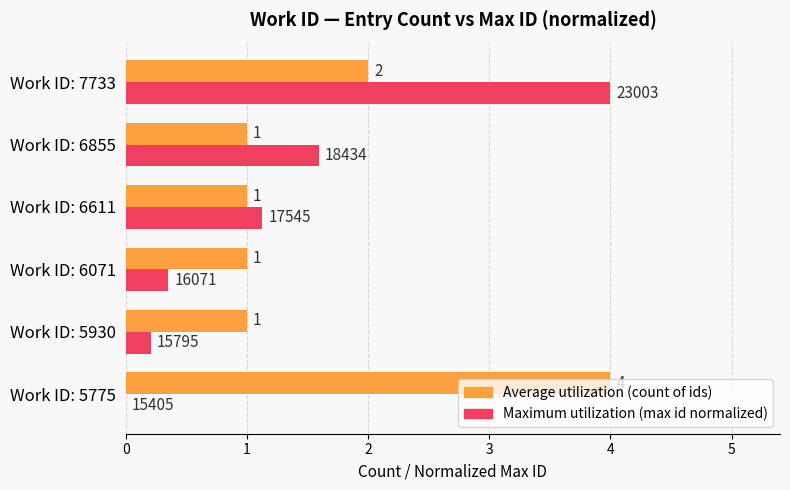

At which category is the sum across all series the highest?

Work ID: 7733